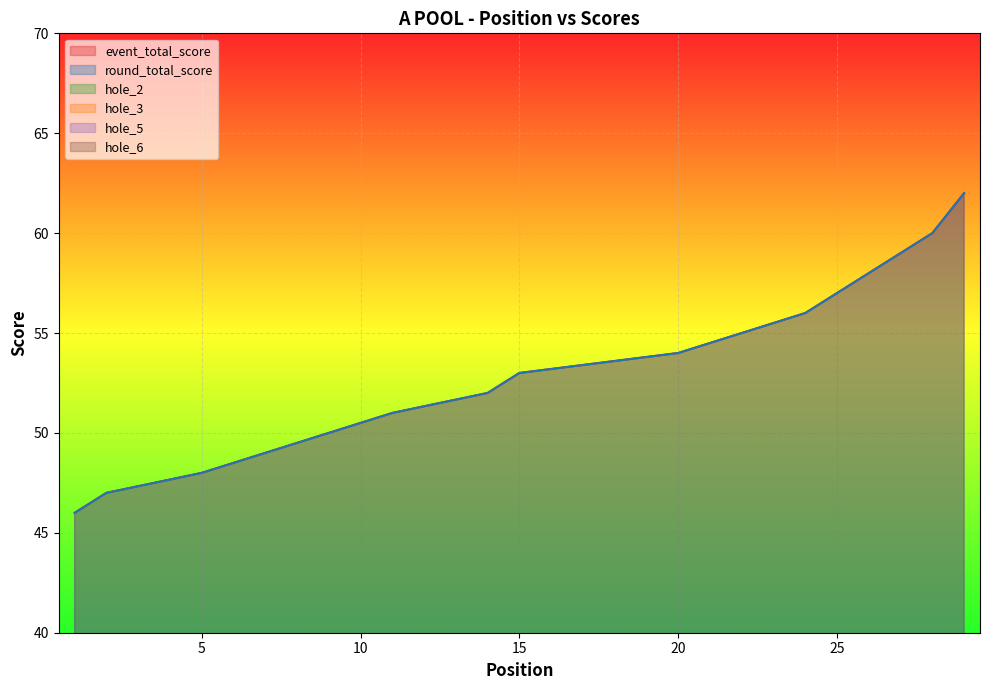

After their last crossing, which series has the higher values: hole_6 or hole_5?

hole_6